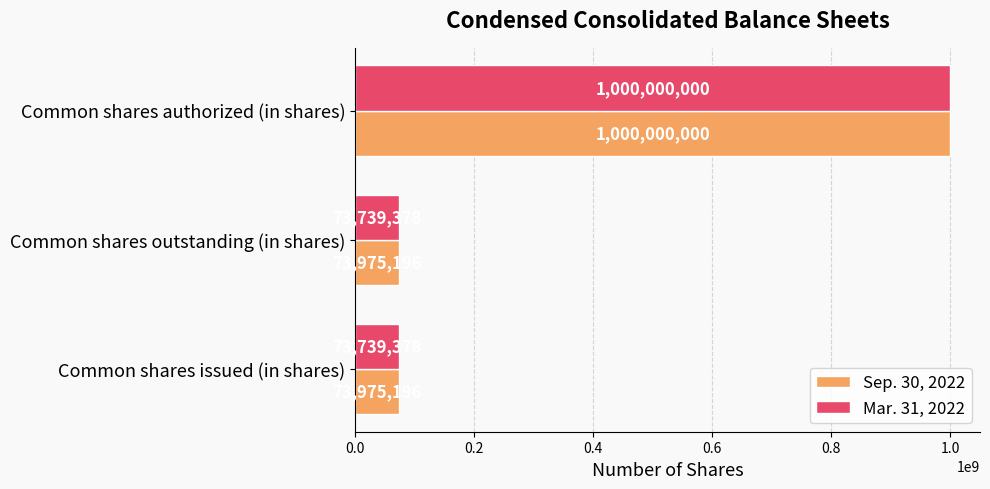

What is the smallest value displayed?

73739378